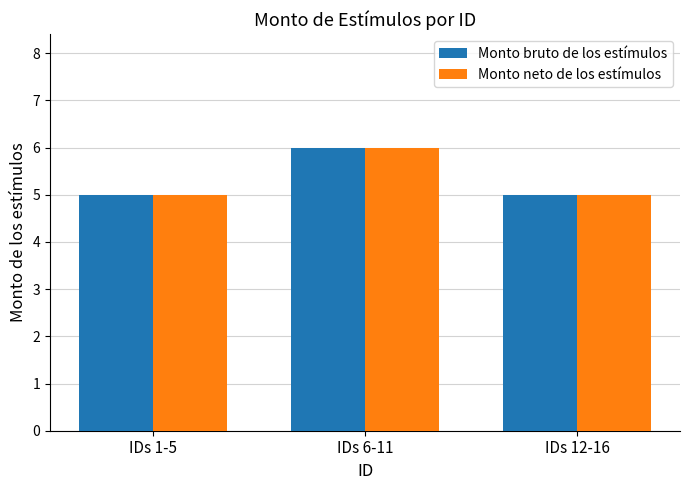

What is the label of the 3rd bar from the left?

IDs 12-16